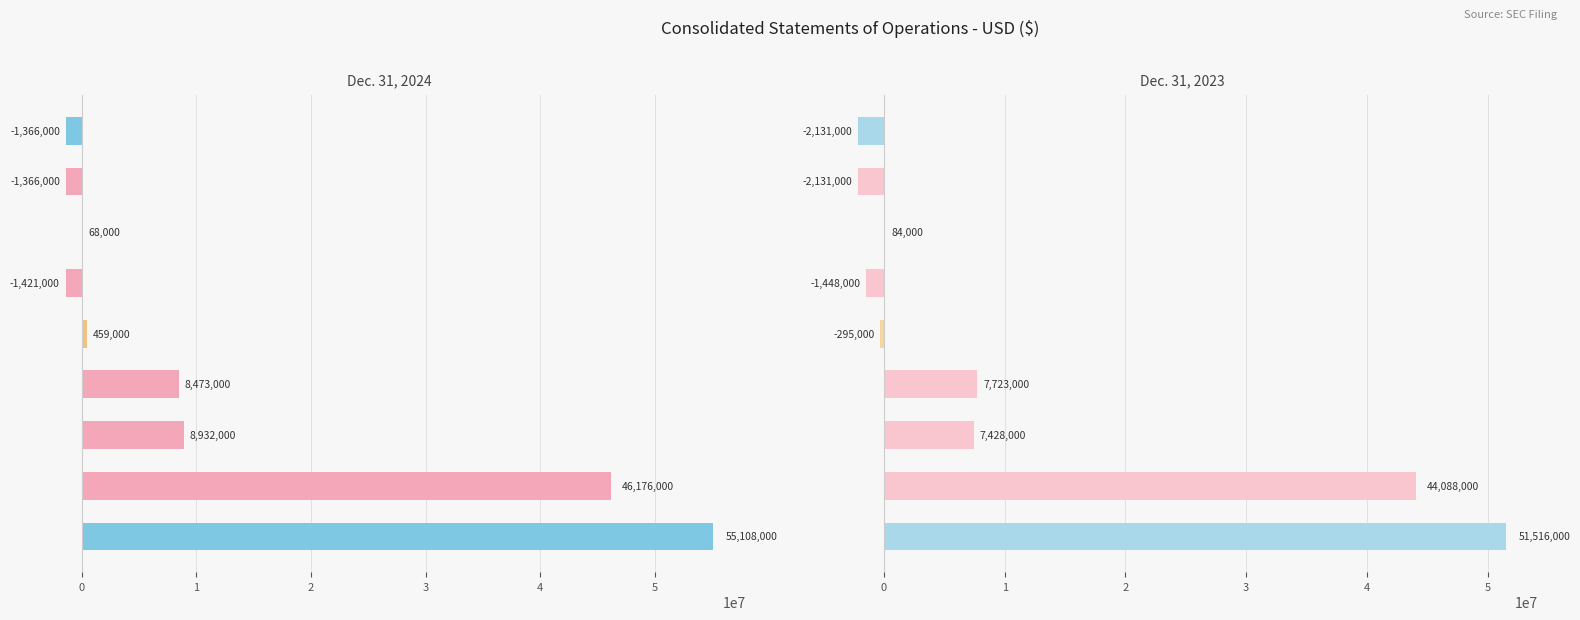

What is the difference between the highest and lowest values at 2?

750000